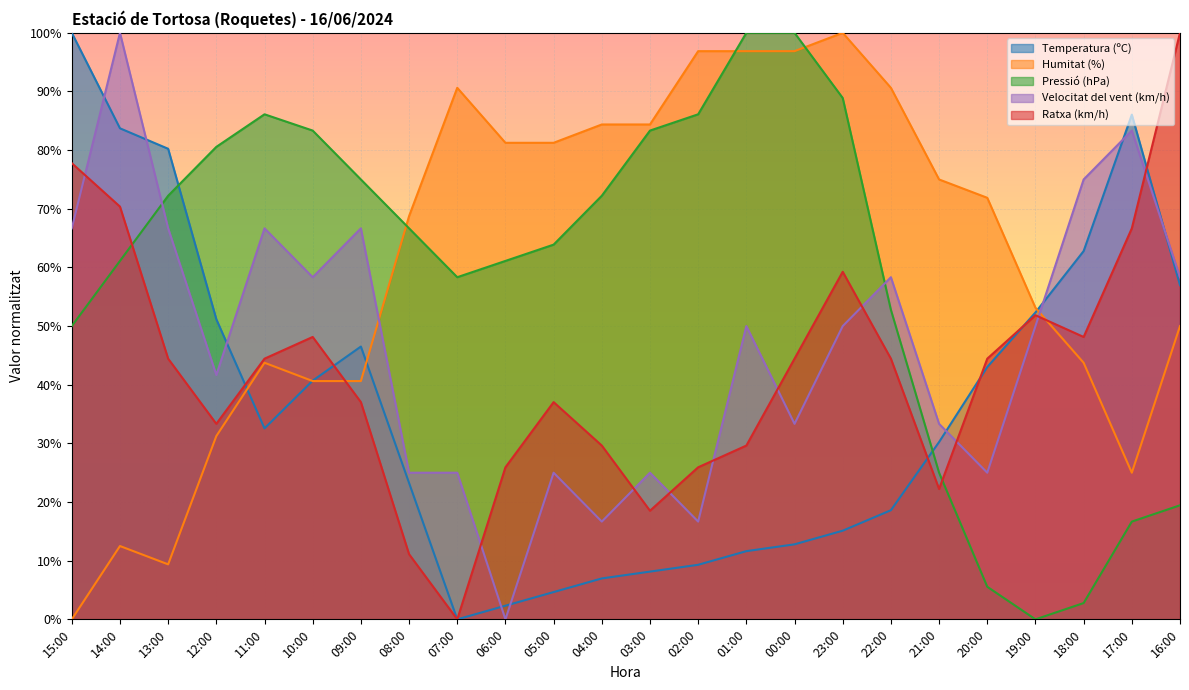

The value of Humitat (%) at 02:00 is 96.9. True or false?

True